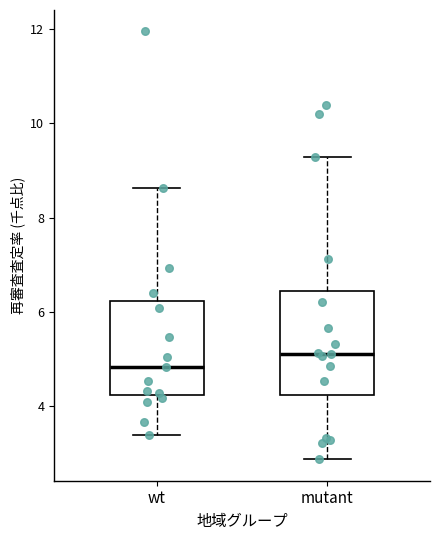

Which box has the lowest median line?

wt